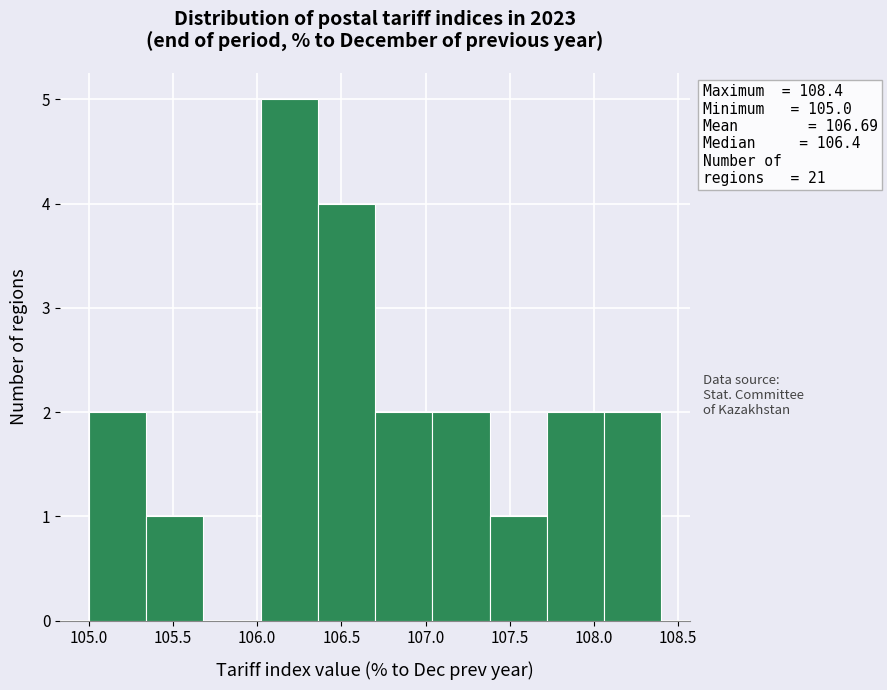

Which range on the x-axis has the tallest bar?

106.02 to 106.36